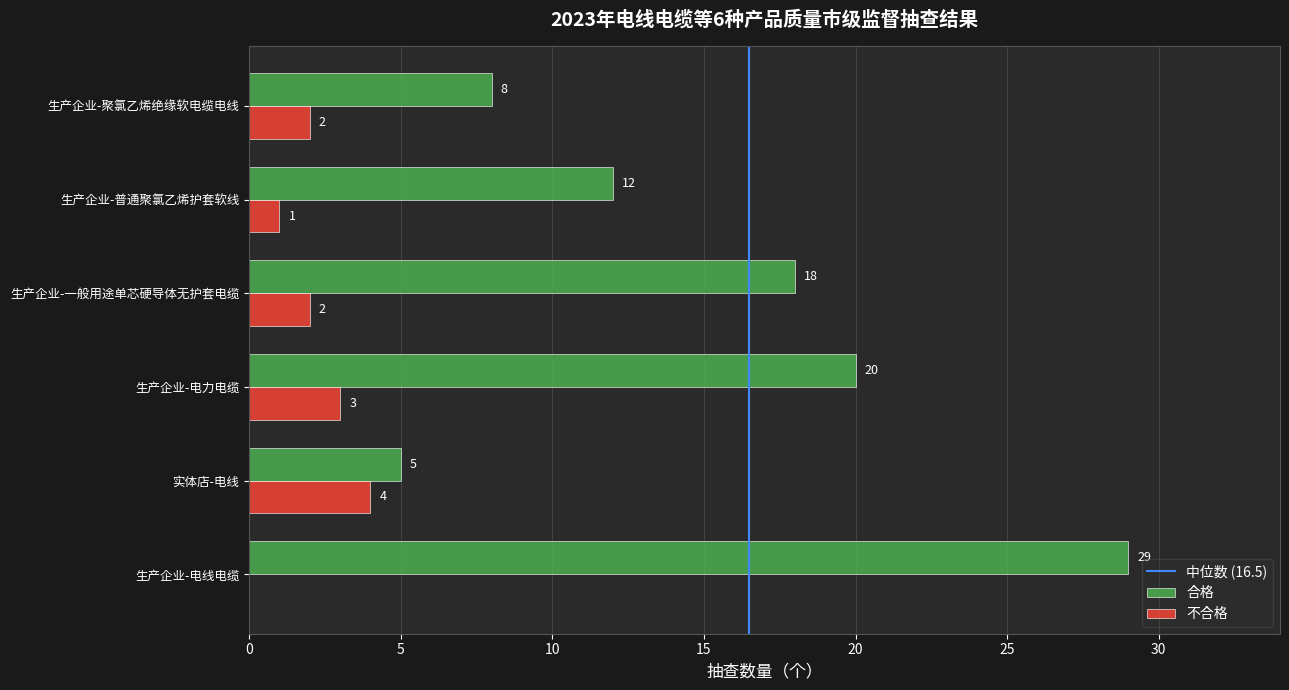

At which label does 不合格 reach its peak?

实体店-电线